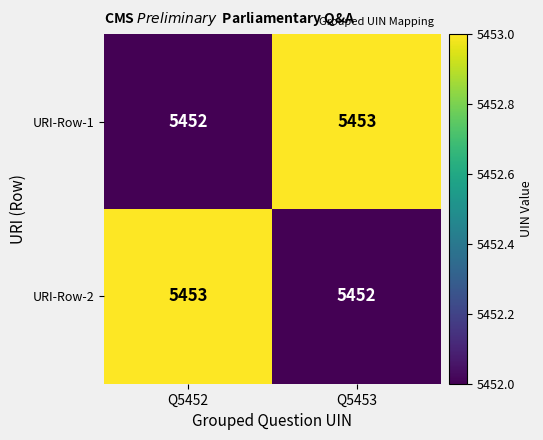

Rank the series at Q5453 from highest to lowest value.

URI-Row-1, URI-Row-2